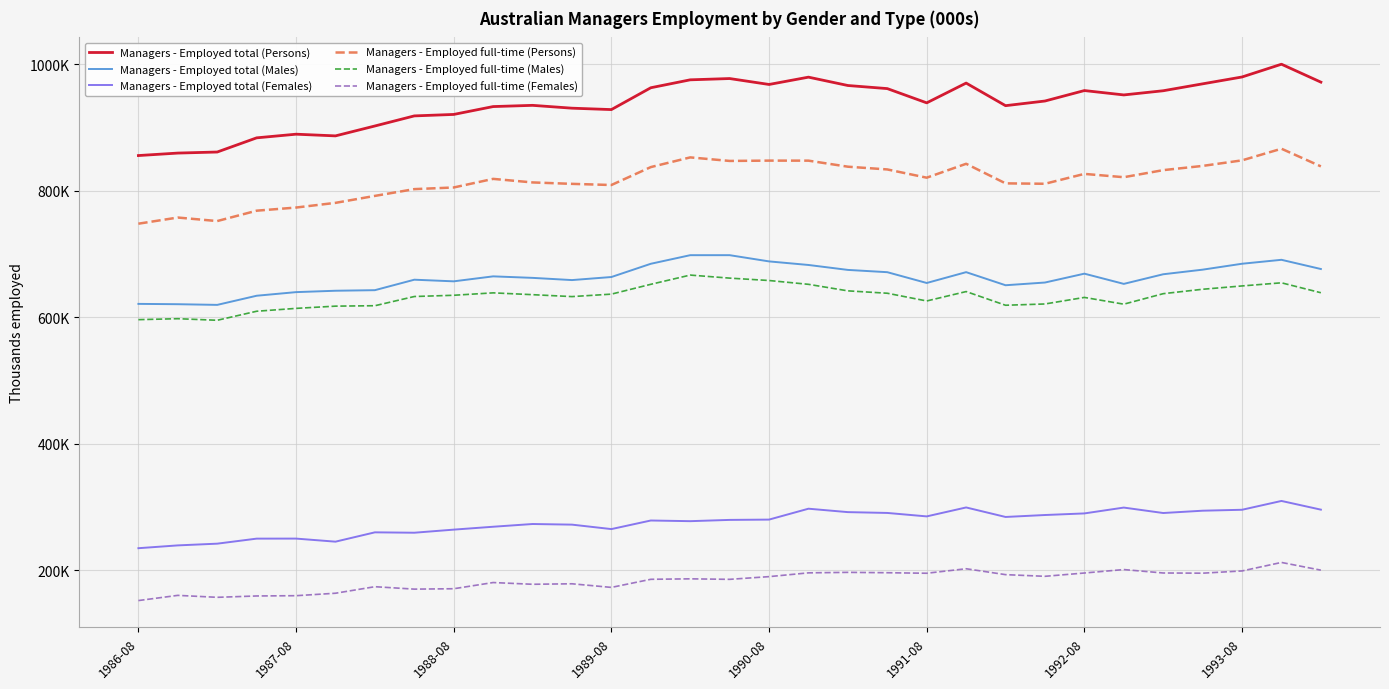

What is the smallest value displayed?

151.8